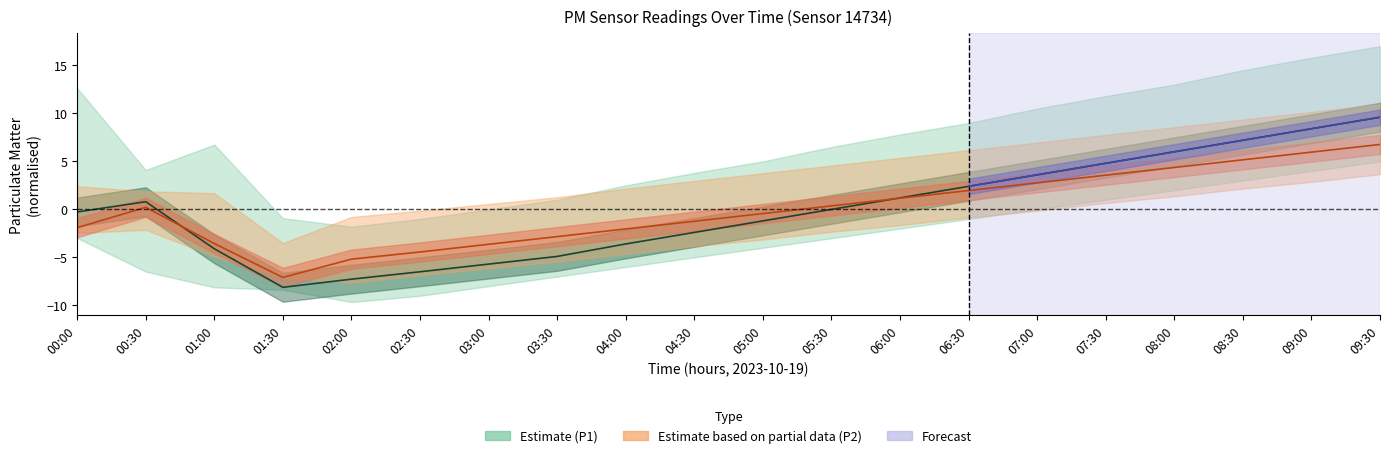

Between which two adjacent categories do P1 and P2 first intersect?

00:30 and 01:00